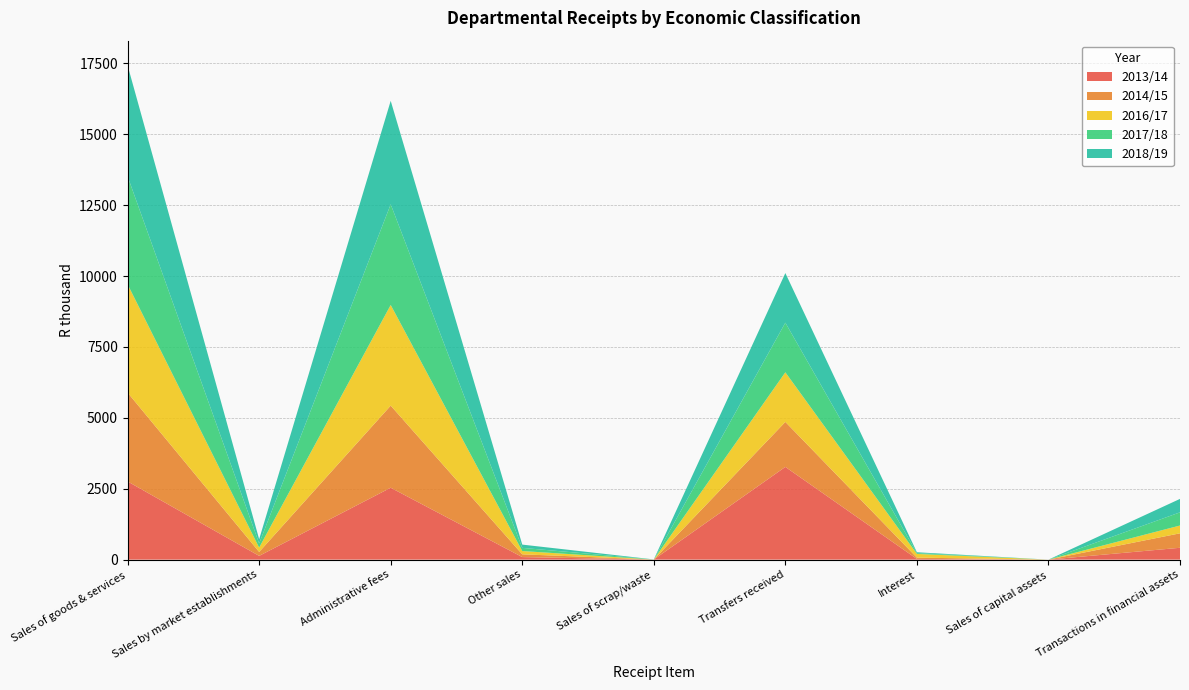

What is the total value across all series at Transfers received?

10107